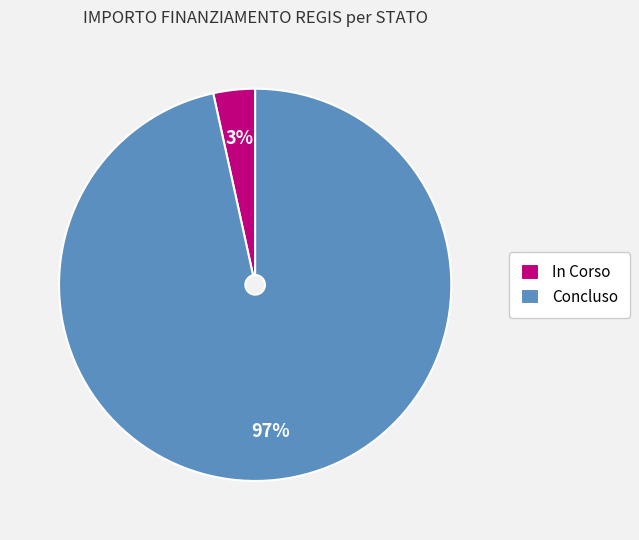

Rank the categories by value from highest to lowest.

Concluso, In Corso